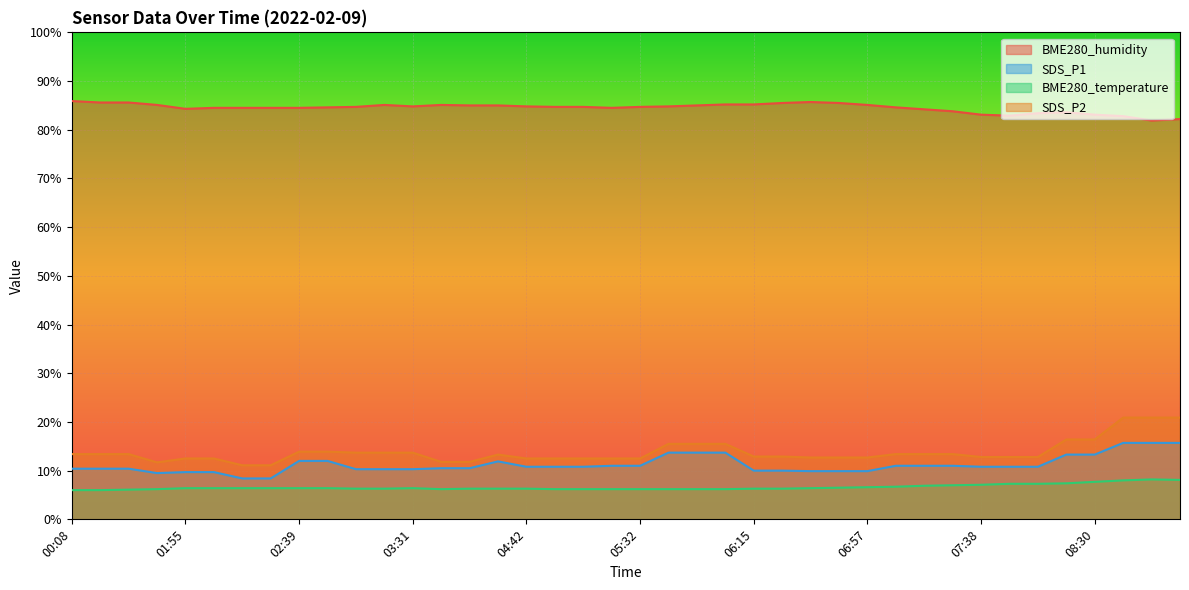

Reading left to right, extract all data points from this chart.

BME280_humidity: 85.9	85.6	85.6	85.1	84.3	84.5	84.5	84.5	84.5	84.6	84.7	85.1	84.8	85.1	85.0	85.0	84.8	84.7	84.7	84.5	84.7	84.8	85.0	85.2	85.2	85.5	85.7	85.5	85.1	84.6	84.2	83.8	83.1	82.9	83.4	83.6	83.1	82.8	81.9	82.2
SDS_P1: 10.4	10.4	10.4	9.5	9.7	9.7	8.4	8.4	12.0	12.0	10.3	10.3	10.3	10.5	10.5	11.9	10.8	10.8	10.8	11.0	11.0	13.7	13.7	13.7	10.0	10.0	9.9	9.9	9.9	11.0	11.0	11.0	10.8	10.8	10.8	13.3	13.3	15.7	15.7	15.7
BME280_temperature: 6.0	6.0	6.1	6.2	6.4	6.4	6.4	6.4	6.4	6.4	6.3	6.3	6.4	6.2	6.3	6.3	6.3	6.2	6.2	6.2	6.2	6.2	6.2	6.2	6.3	6.3	6.4	6.5	6.6	6.7	6.9	7.0	7.1	7.3	7.3	7.4	7.7	8.0	8.2	8.1
SDS_P2: 13.4	13.4	13.4	11.7	12.5	12.5	11.1	11.1	13.9	13.9	13.7	13.7	13.7	11.8	11.8	13.3	12.5	12.5	12.5	12.5	12.5	15.5	15.5	15.5	12.9	12.9	12.7	12.7	12.7	13.4	13.4	13.4	12.8	12.8	12.8	16.4	16.4	20.9	20.9	20.9